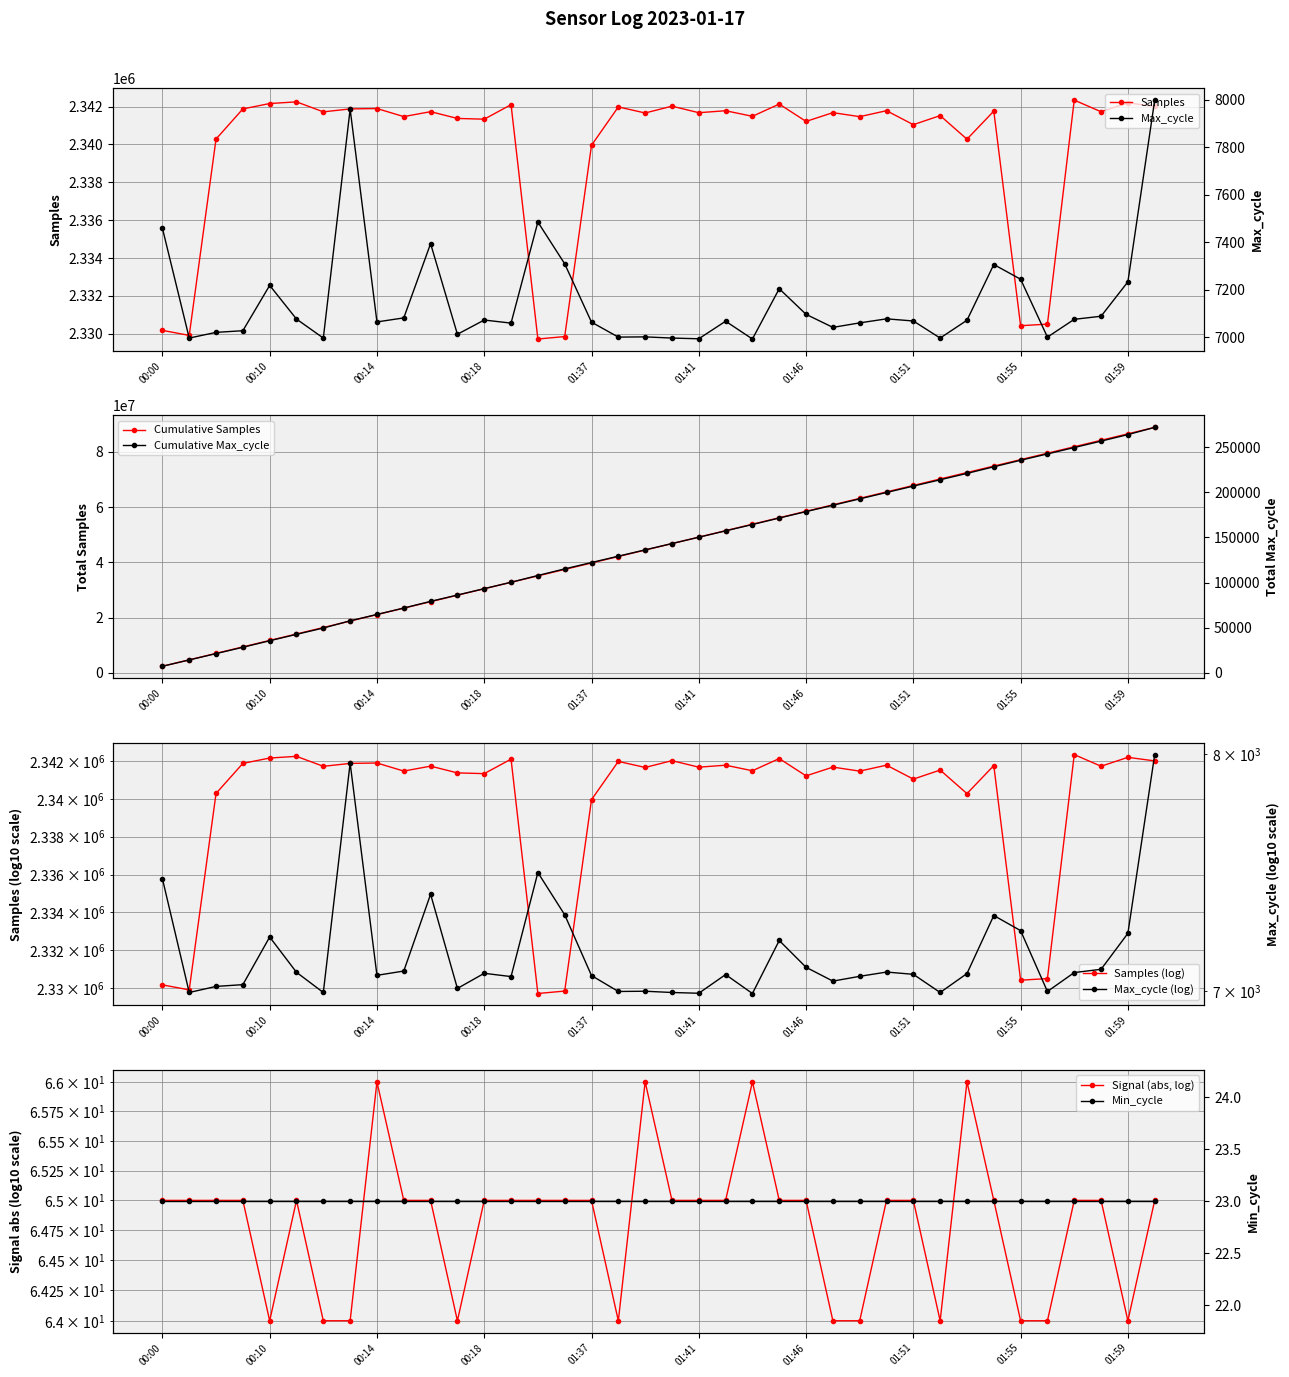

Where does the Max_cycle series first go above 7071?

00:00